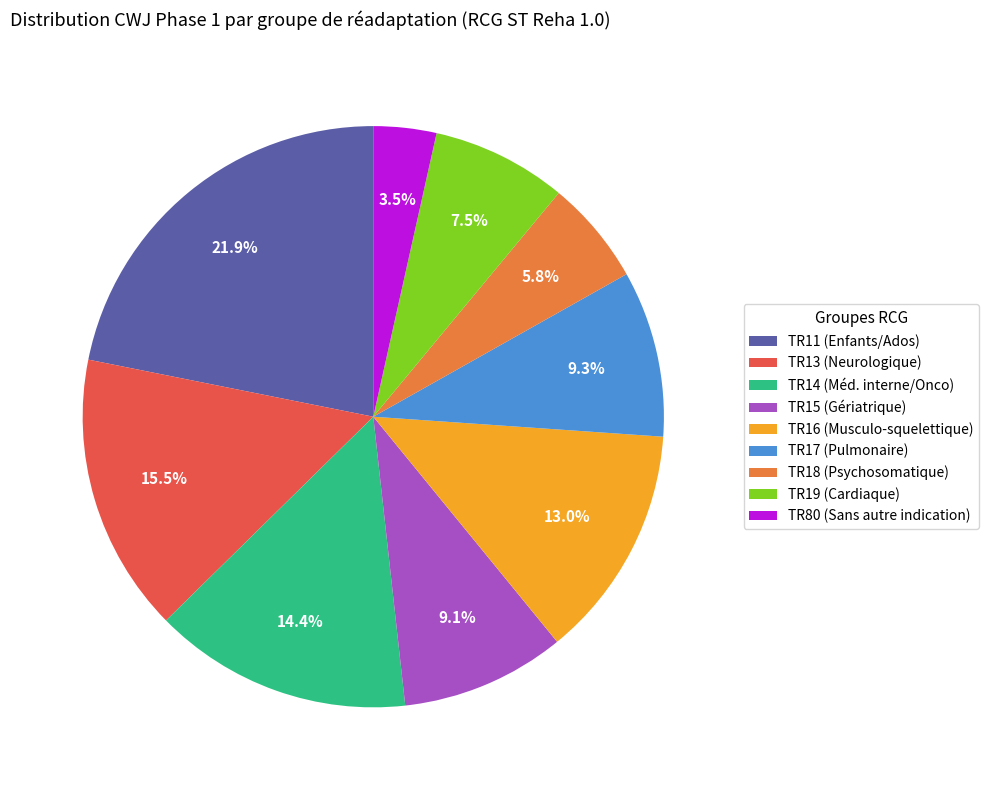

Which category has the smallest portion of the pie?

TR80 (Sans autre indication)